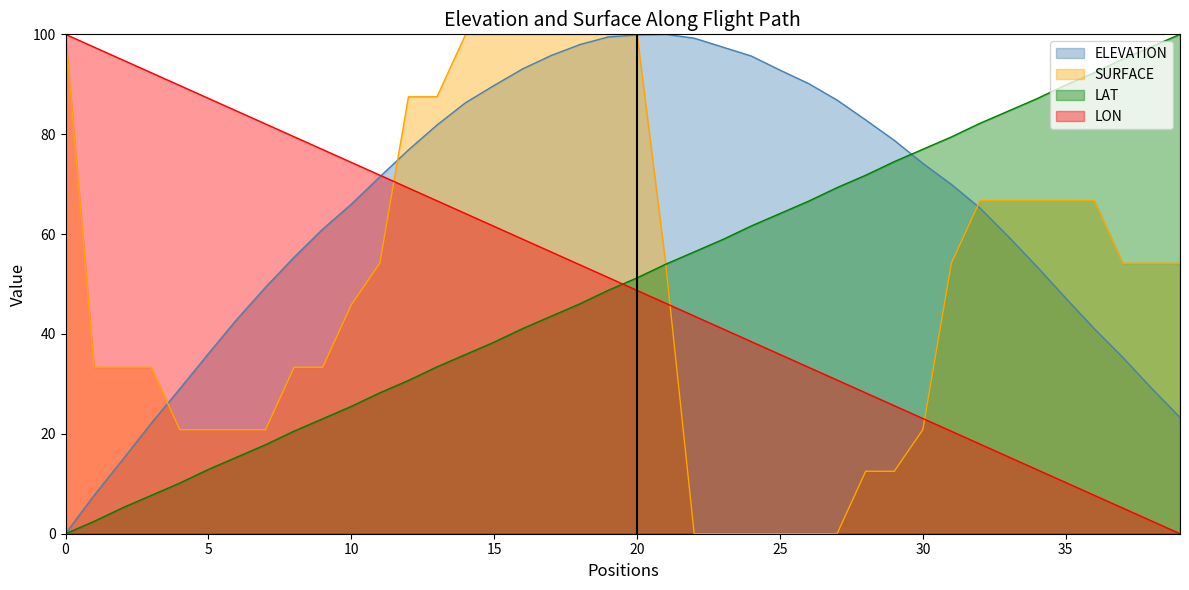

Which has a higher value, 15 or 31?

15